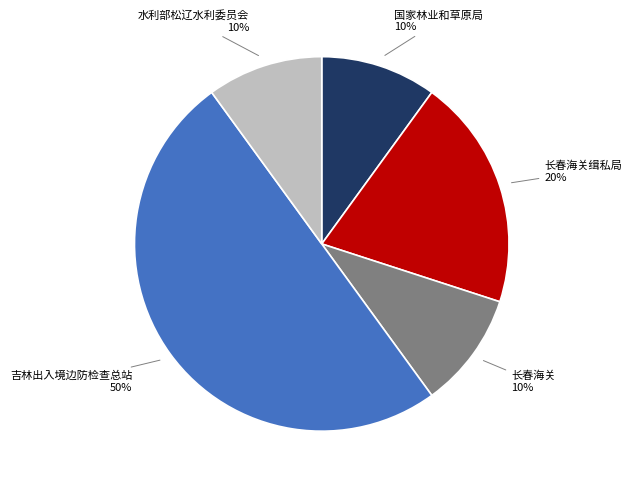

To the nearest percent, what is the difference between the largest and smallest slice percentages?

40%